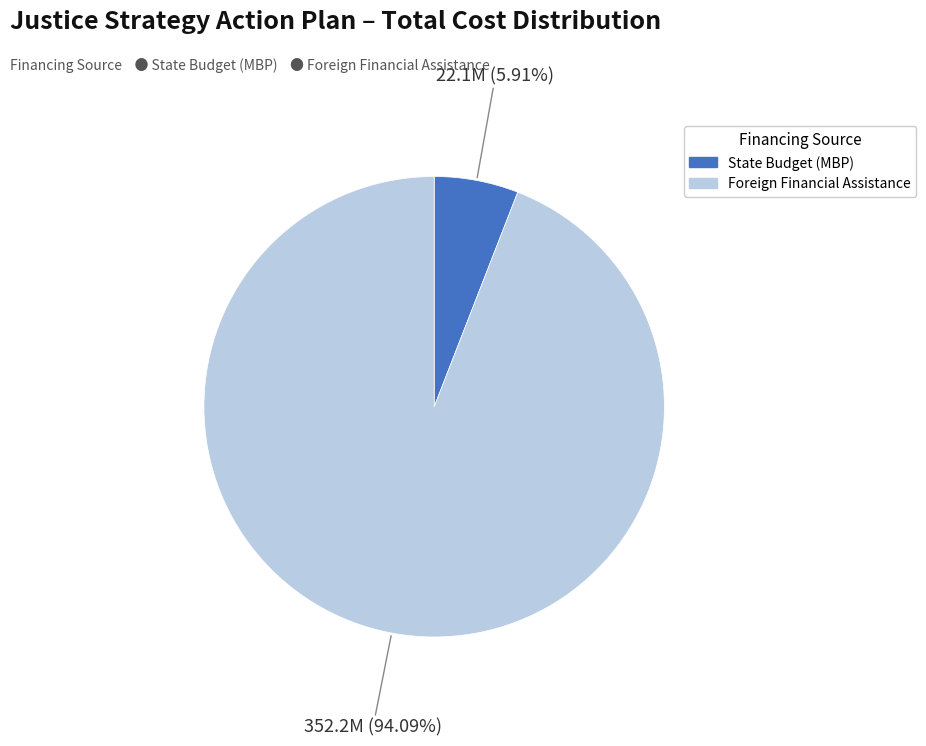

Is there a majority slice in this chart?

Yes